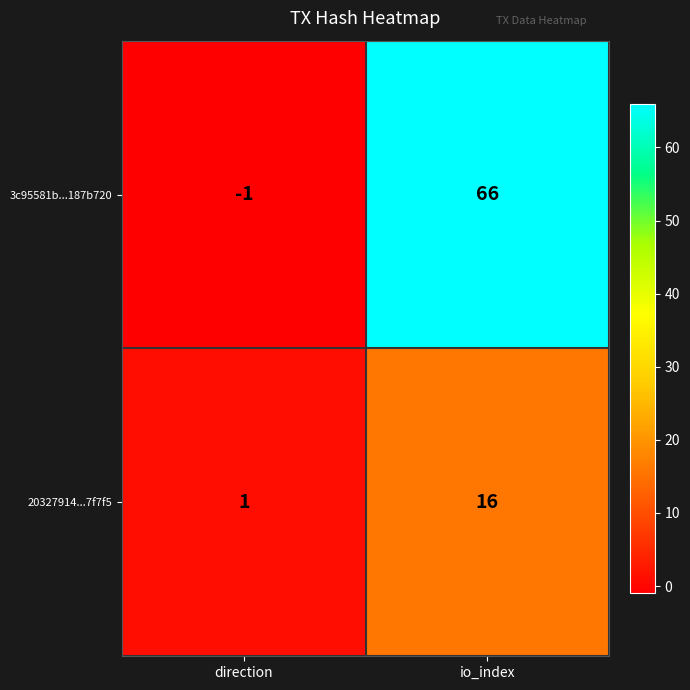

Where is 3c95581b...187b720 nearest to the value 32?

direction